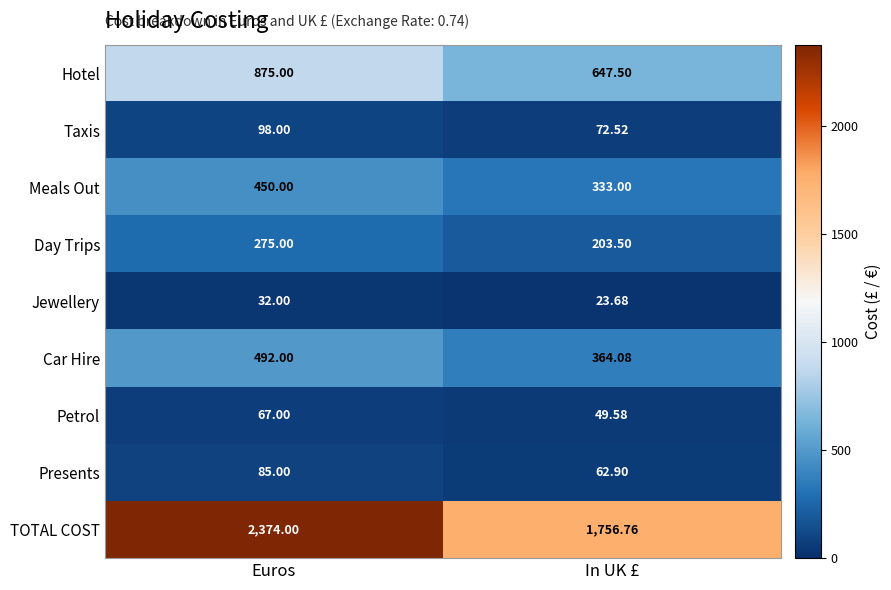

Where is Presents nearest to the value 73?

In UK £